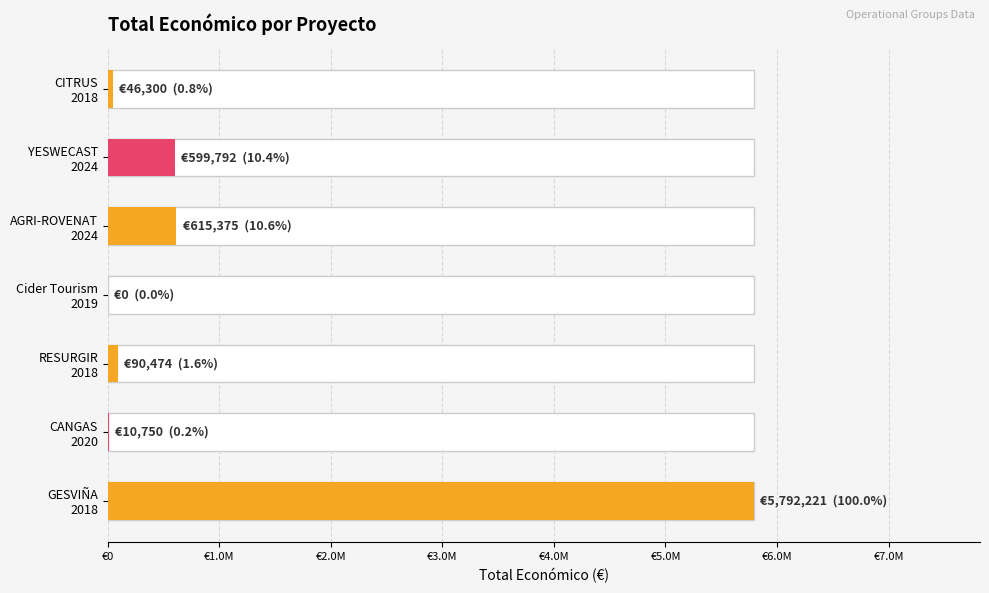

Reading left to right, list all the values displayed in this chart.

46300	599792	615375	0	90474	10750	5792221